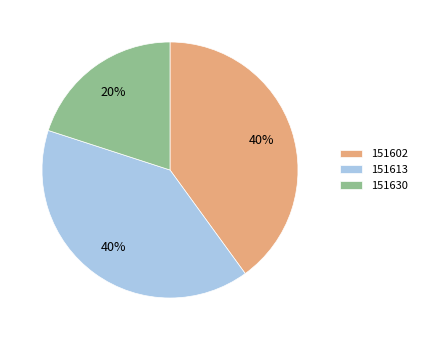

Which slice is the smallest?

151630